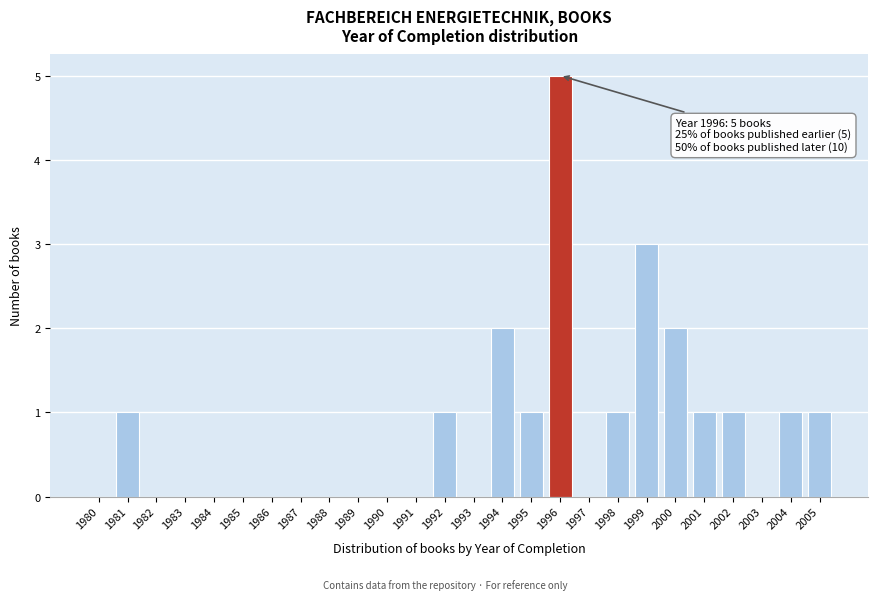

Reading left to right, extract all data points from this chart.

1980=0	1981=1	1982=0	1983=0	1984=0	1985=0	1986=0	1987=0	1988=0	1989=0	1990=0	1991=0	1992=1	1993=0	1994=2	1995=1	1996=5	1997=0	1998=1	1999=3	2000=2	2001=1	2002=1	2003=0	2004=1	2005=1